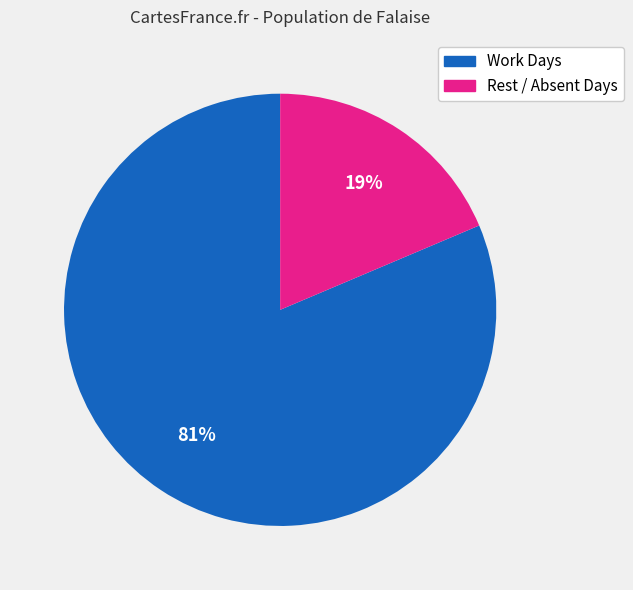

Does any single category account for the majority?

Yes